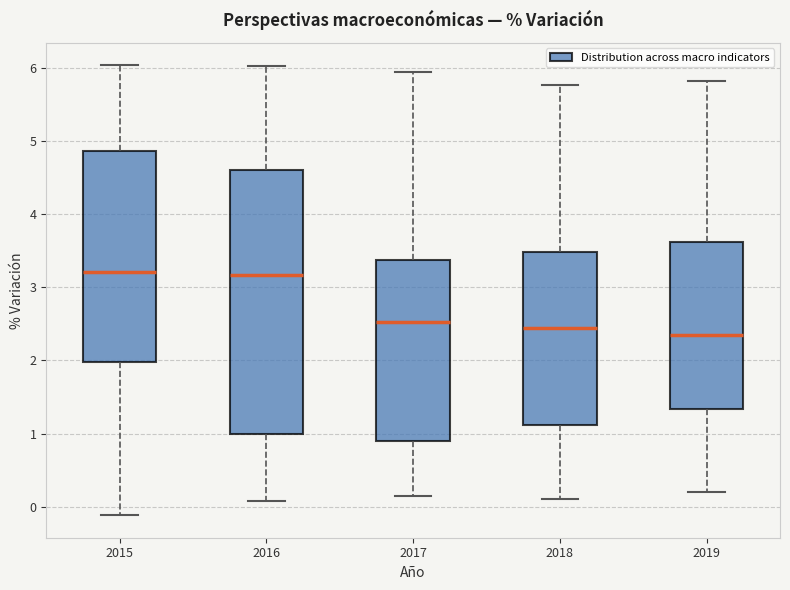

Which box is the tallest, from its lower edge to its upper edge?

2016